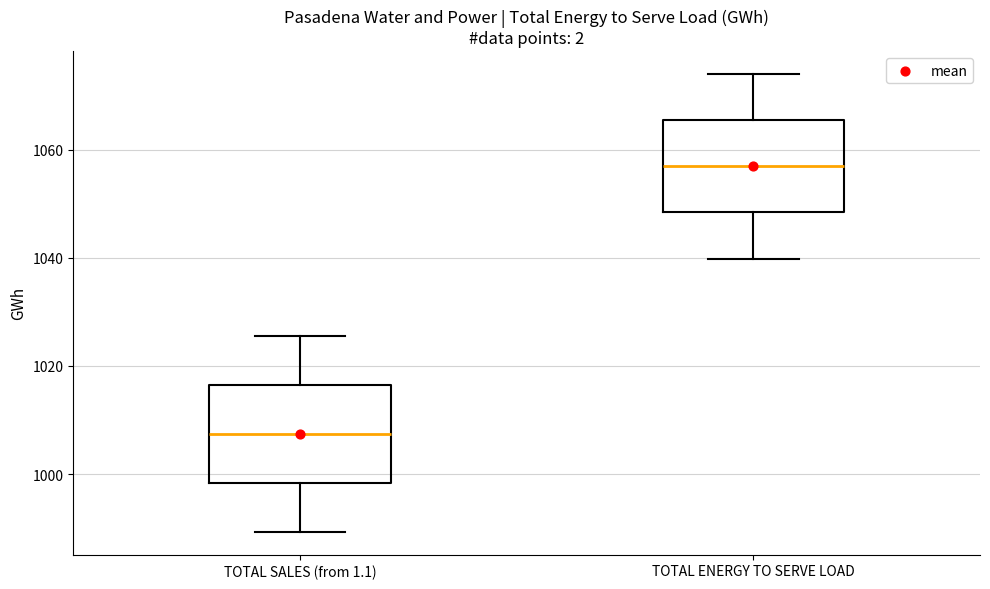

Reading left to right, read every box against the y-axis: the position of its median line, the range the box covers, and the ends of its whiskers. The values are not printed on the chart, so give them approximately, as read against the axis.

TOTAL SALES (from 1.1): median 1008, box 998 to 1016, whiskers 990 to 1026
TOTAL ENERGY TO SERVE LOAD: median 1056, box 1048 to 1066, whiskers 1040 to 1074